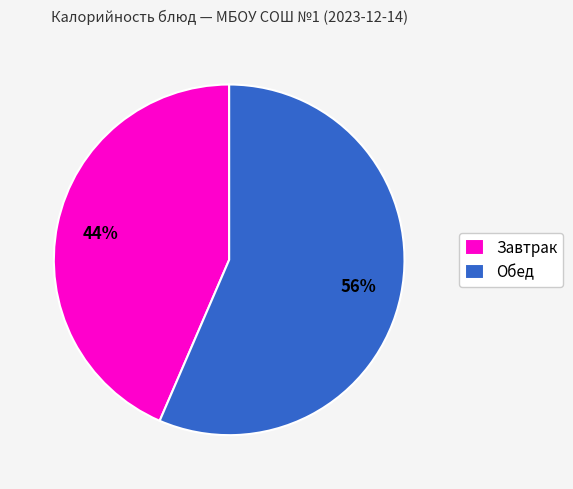

Is it true that Обед is 49% of the pie?

False